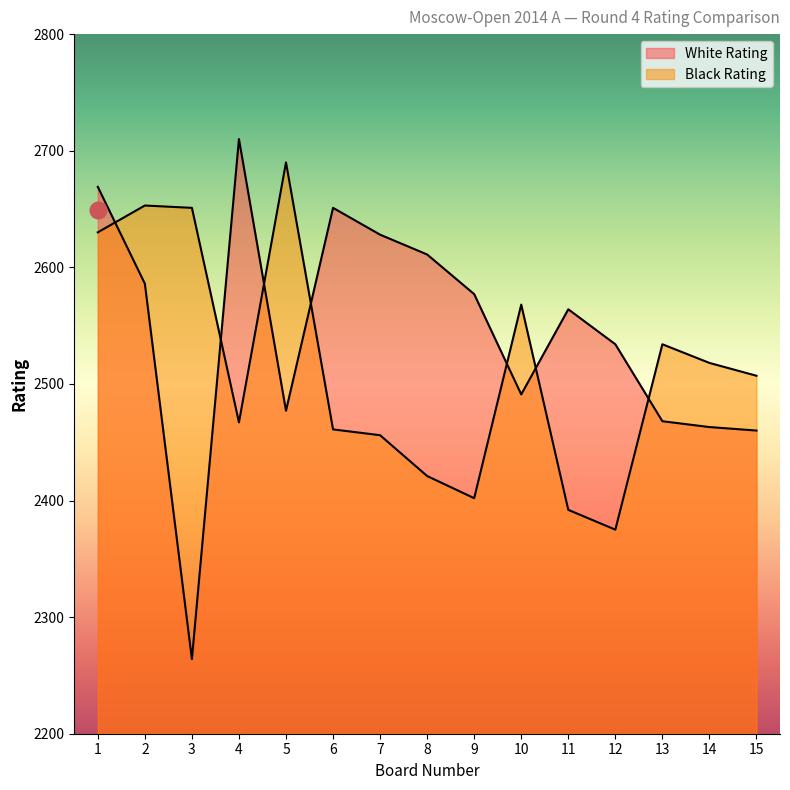

What is the sum of the White Rating values at 3 and 10?

4755